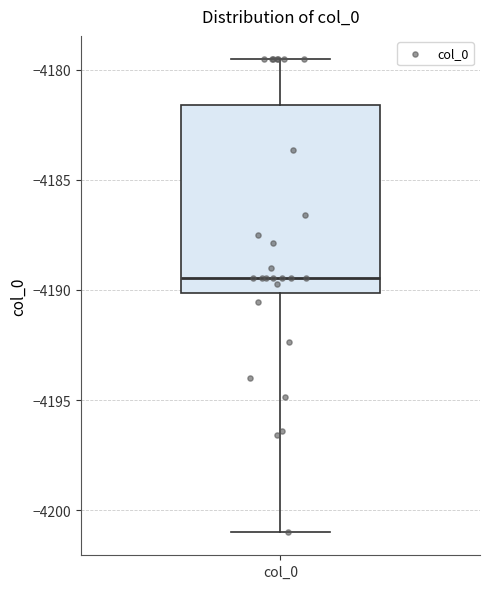

Where does the median line of the box for col_0 sit on the y-axis? The values are not printed on the chart, so give them approximately, as read against the axis.

-4189.5